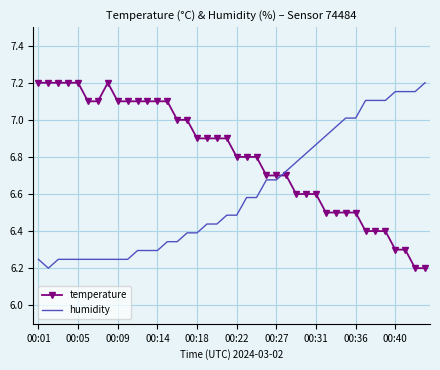

Rank the series by their average value, from highest to lowest.

temperature, humidity